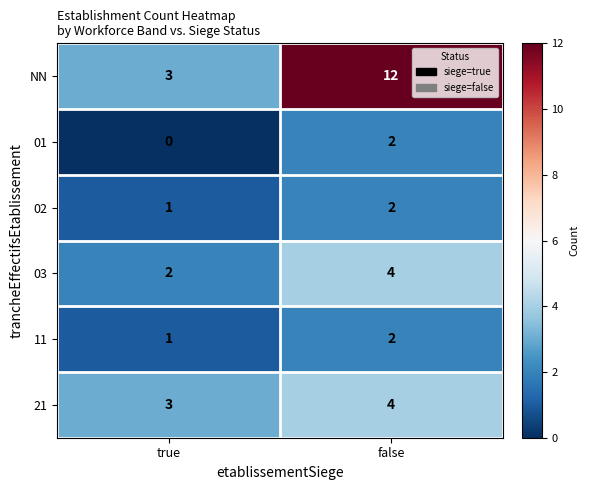

What value does the 03 series have at false?

4